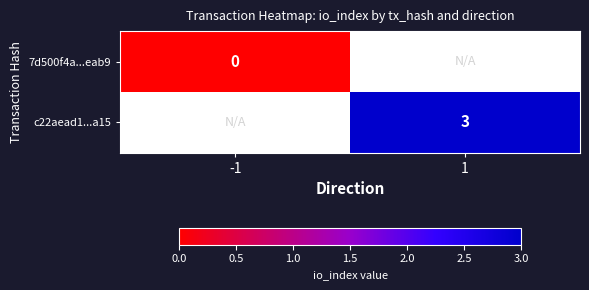

The value of c22aead1...a15 at 1 is 1. True or false?

False